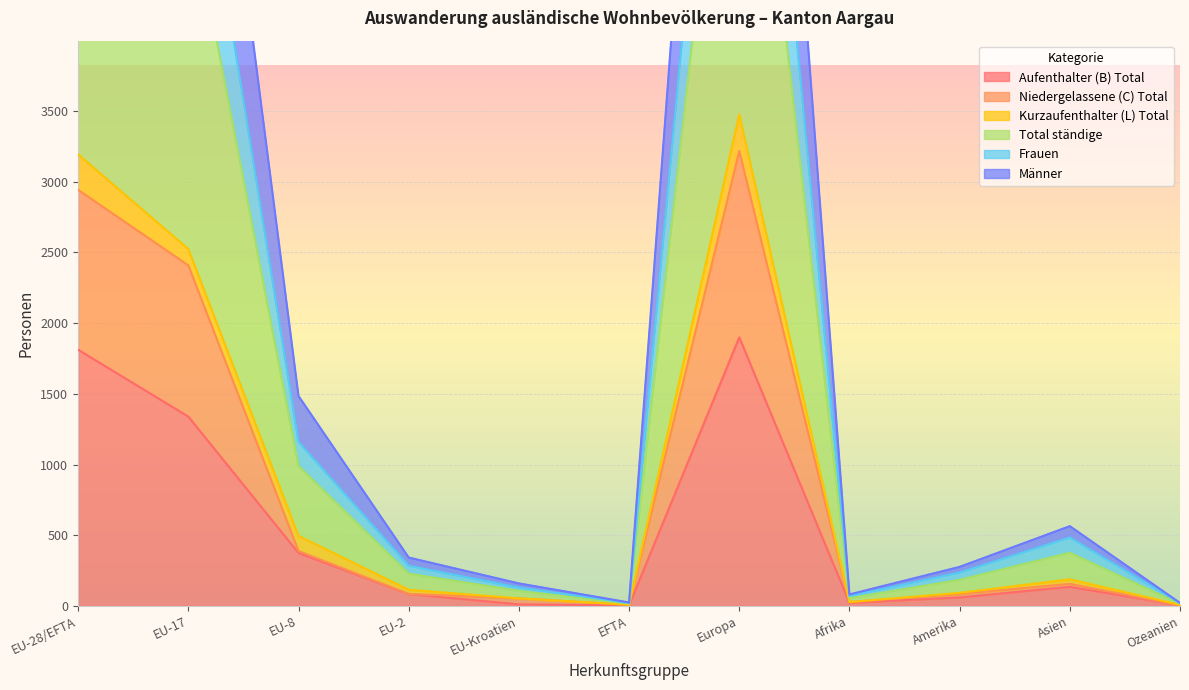

Where is Aufenthalter (B) Total nearest to the value 952?

EU-17